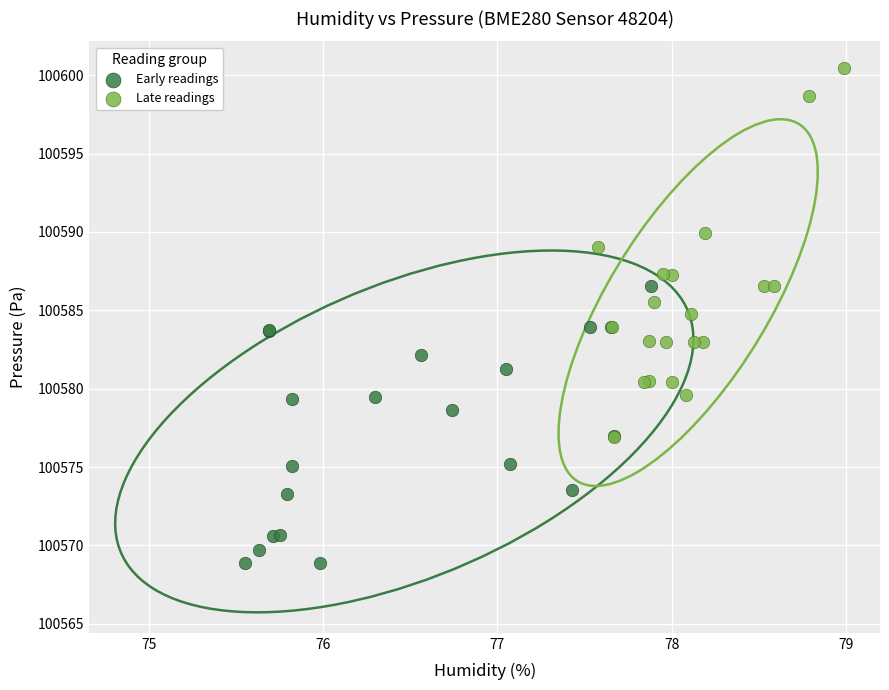

What are all the series names shown in the legend?

Early readings, Late readings